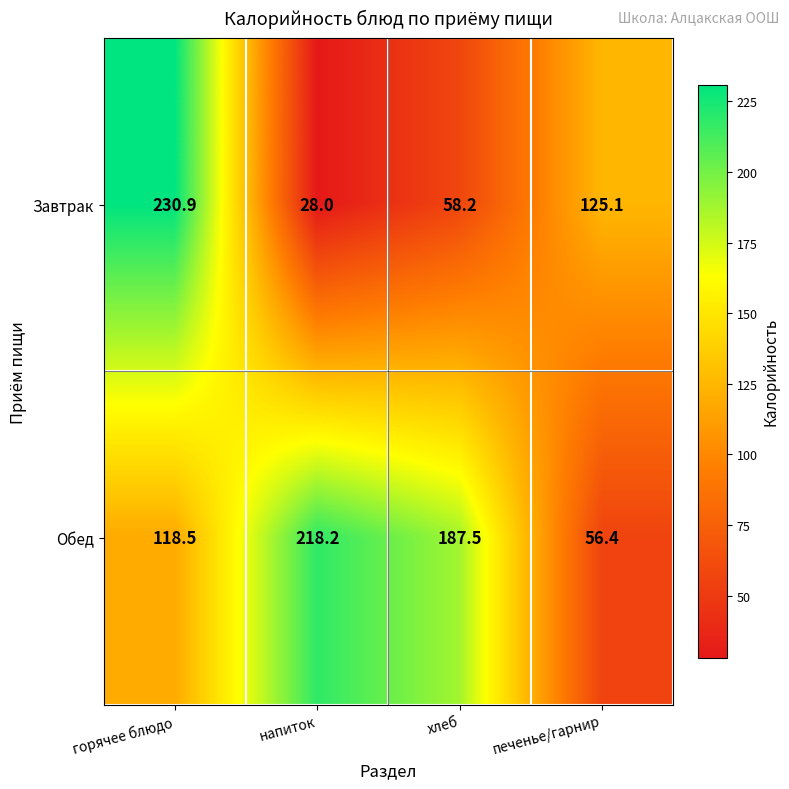

Rank the series by their average value, from highest to lowest.

Обед, Завтрак